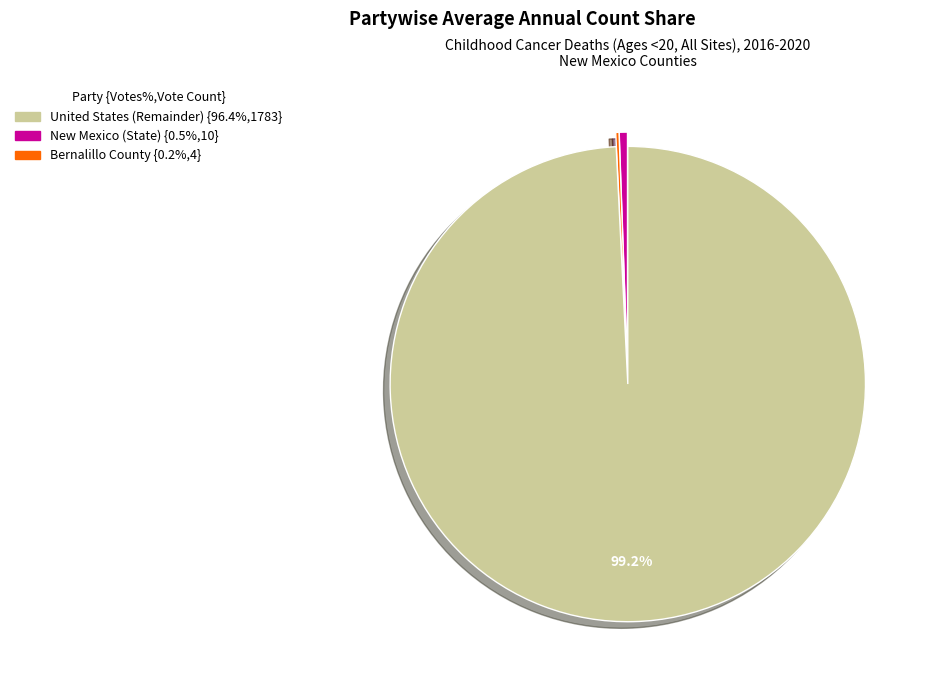

Does any single category account for the majority?

Yes